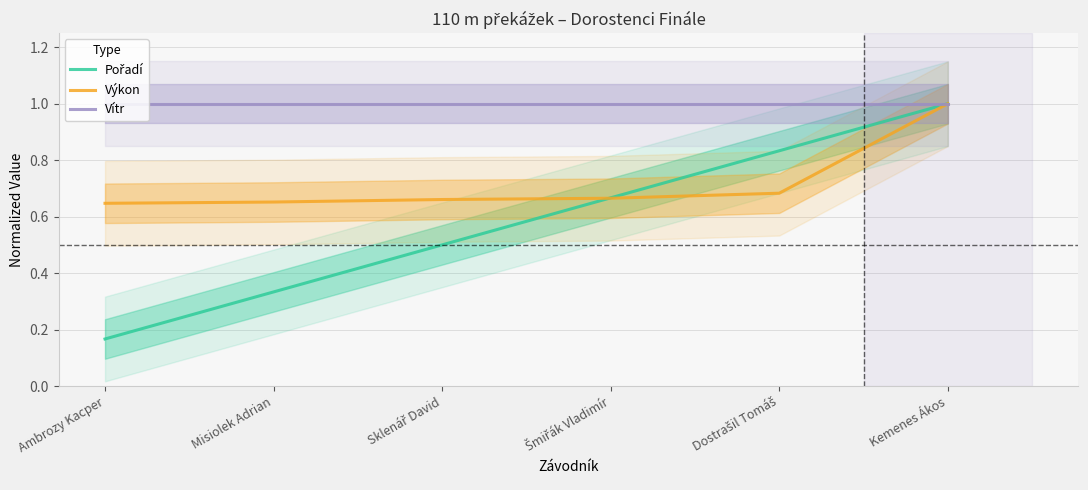

Is the value of Vítr at Šmiřák Vladimír greater than the value of Výkon at Dostrašil Tomáš?

Yes